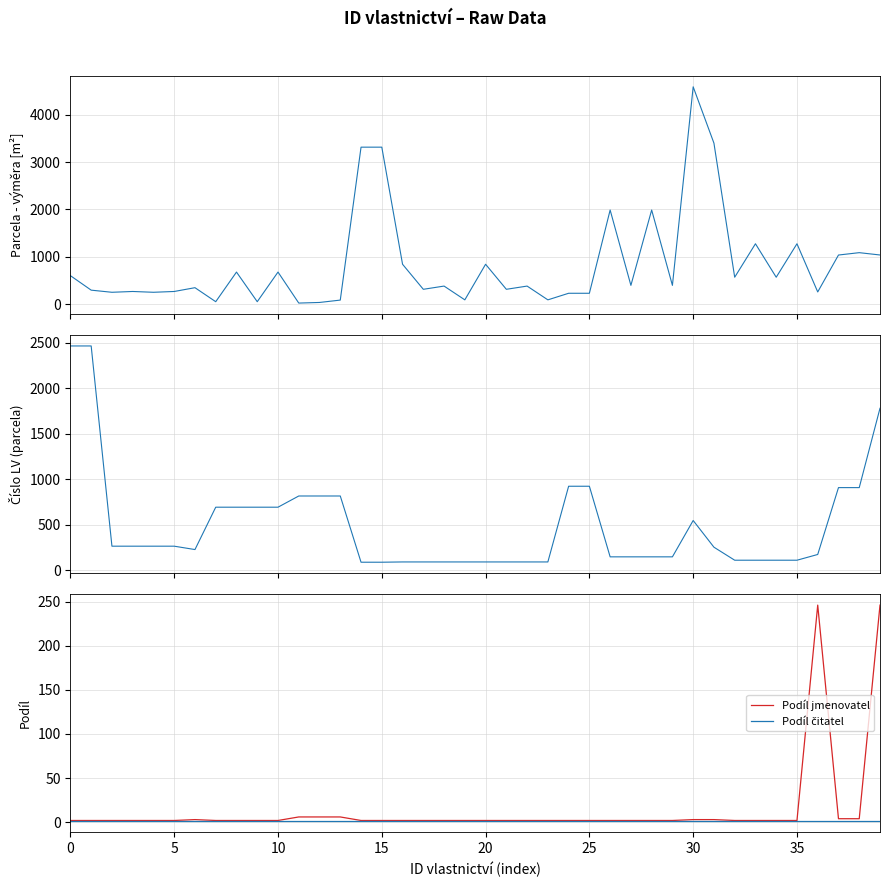

True or false: Podíl čitatel and Podíl jmenovatel cross at least once.

False